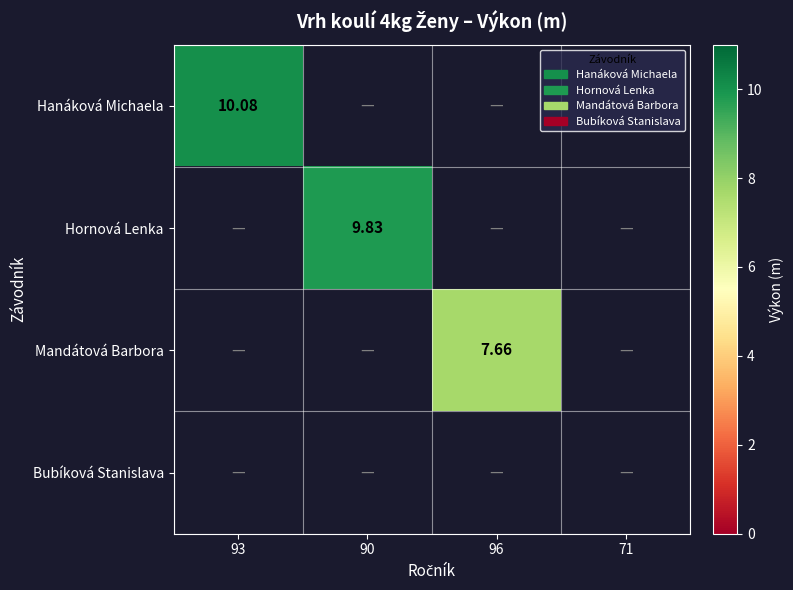

Rank the categories by Hanáková Michaela value from lowest to highest.

93, 90, 96, 71